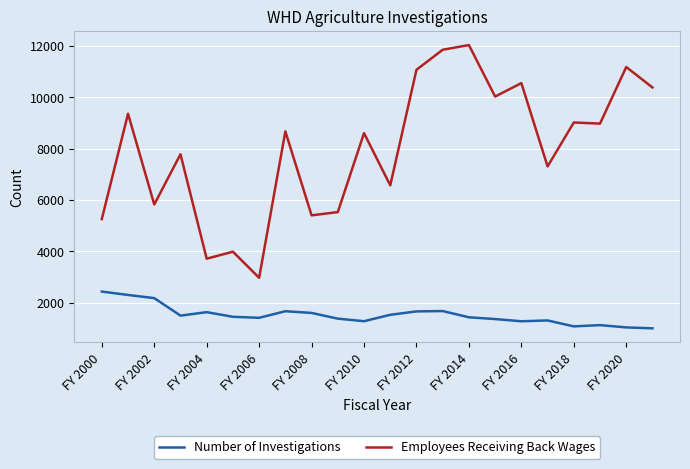

List the series in order of their overall mean, lowest first.

Number of Investigations, Employees Receiving Back Wages